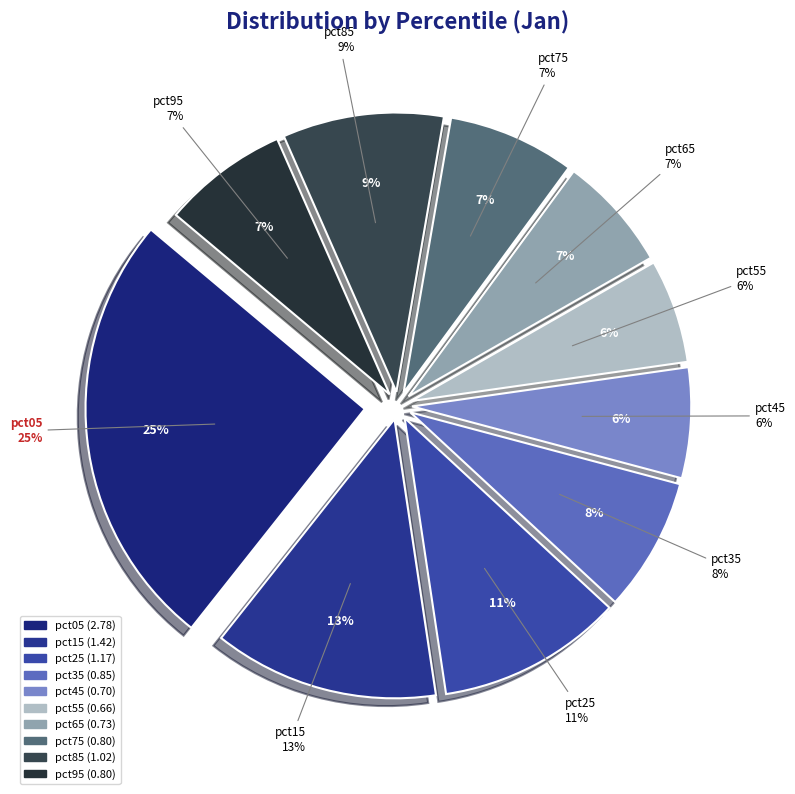

To the nearest percent, what is the difference between the pct85 and pct15 slice percentages?

4%